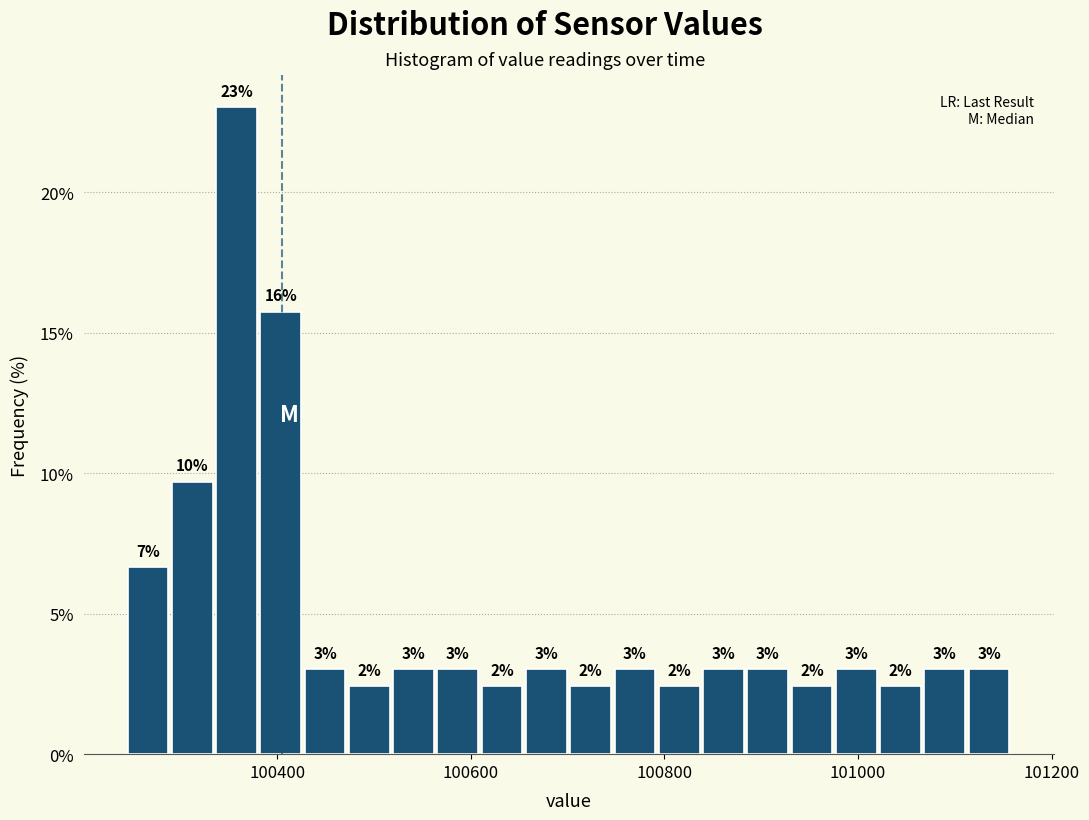

Around what value on the x-axis is the tallest bar? Give the approximate position of its centre, as read against the axis.

100360